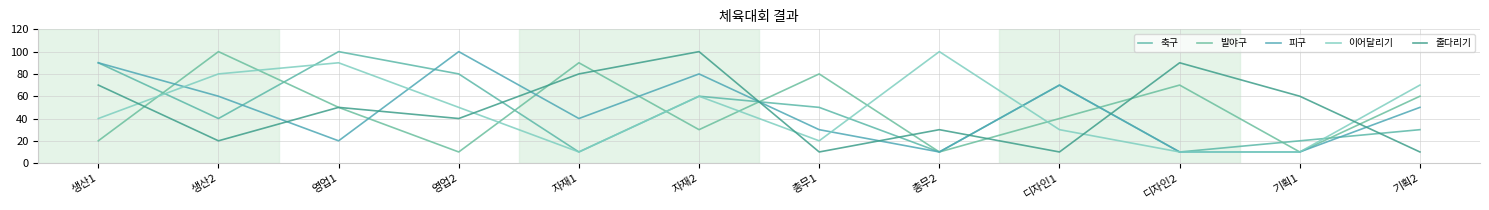

True or false: 축구 has more than 0 points higher than both neighbors.

True